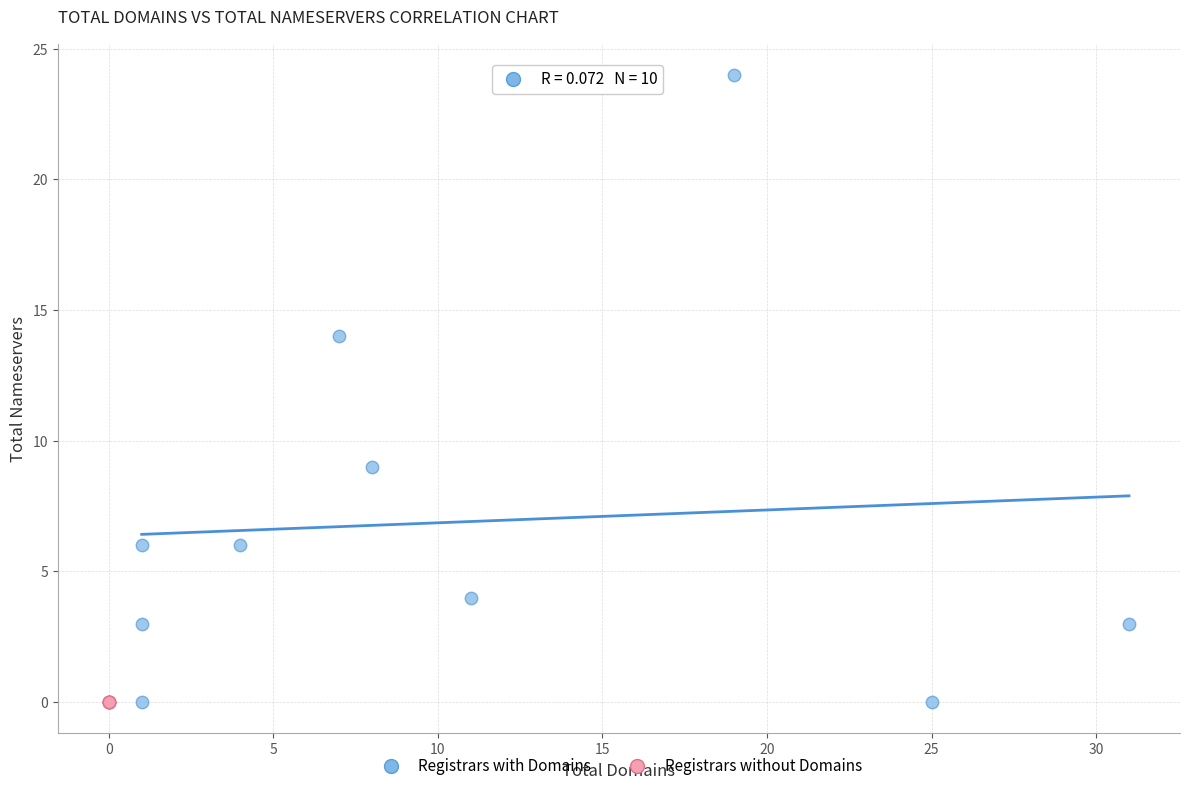

What are all the series names shown in the legend?

Registrars with Domains, Registrars without Domains